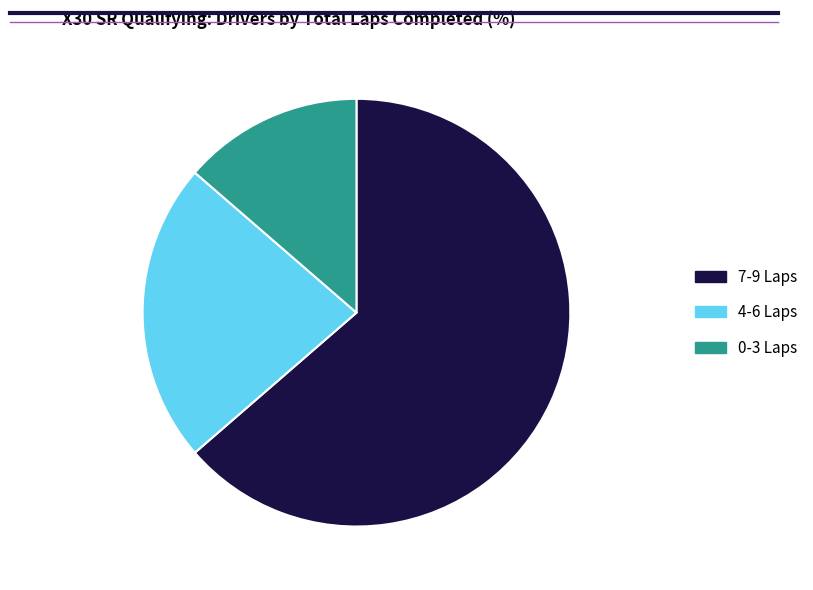

Is 4-6 Laps the majority of the pie?

No